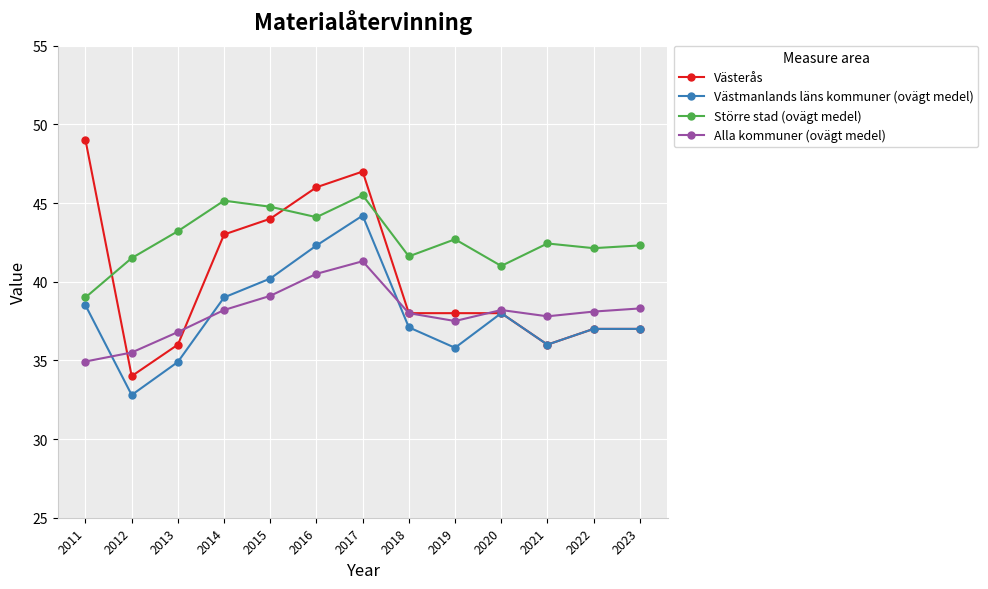

How many interior local peaks does the Större stad (ovägt medel) series have?

4